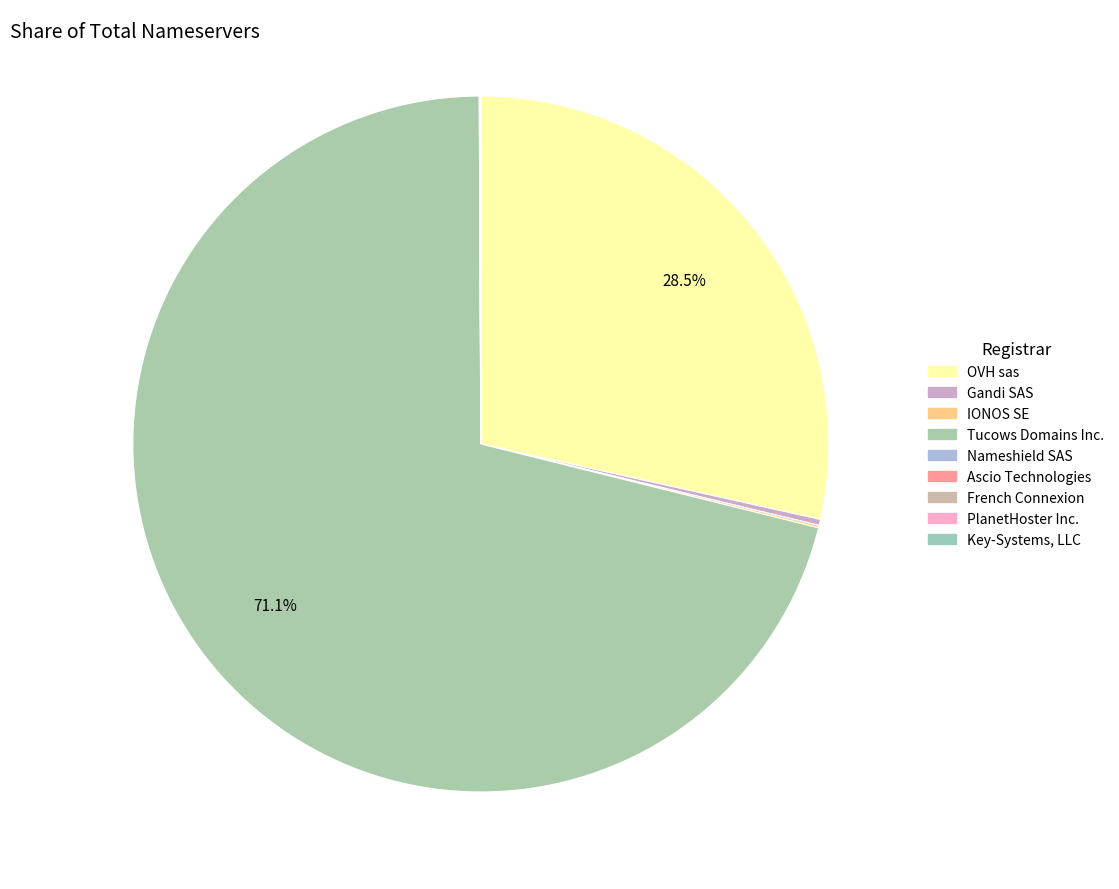

To the nearest percent, what is the difference between the largest and smallest slice percentages?

71%